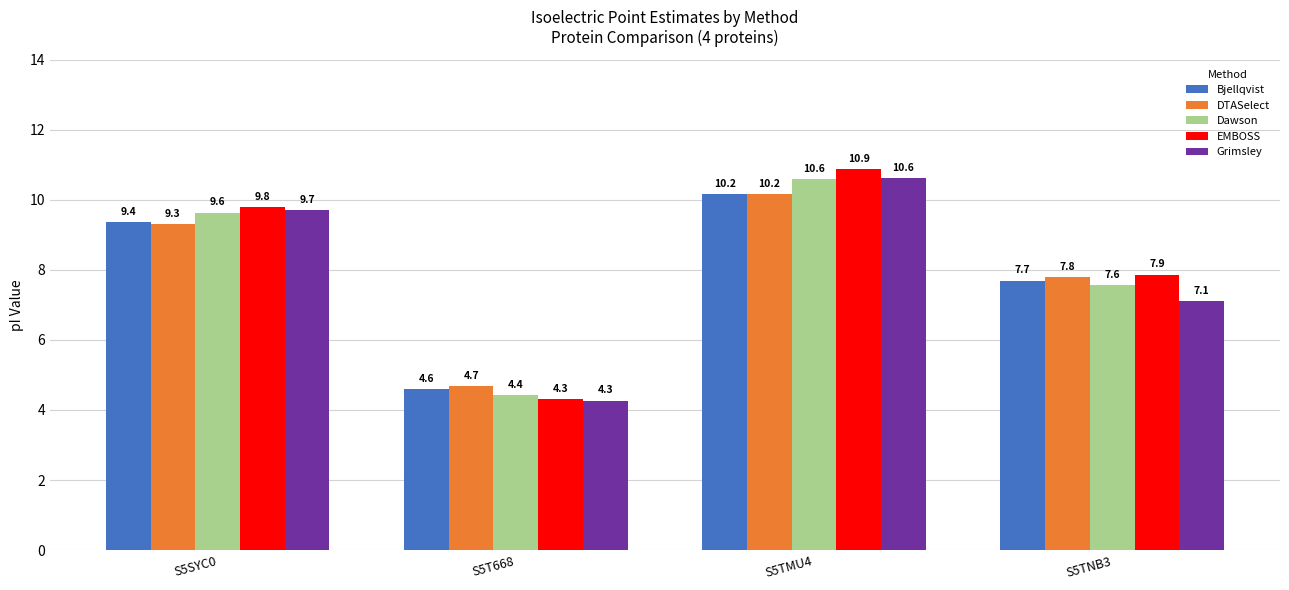

Which series has the widest spread of values?

EMBOSS